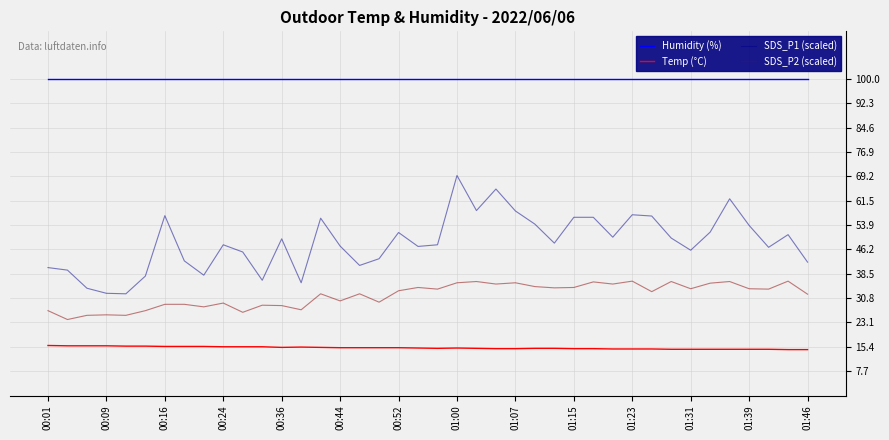

Which series has the largest total across all categories?

Humidity (%)